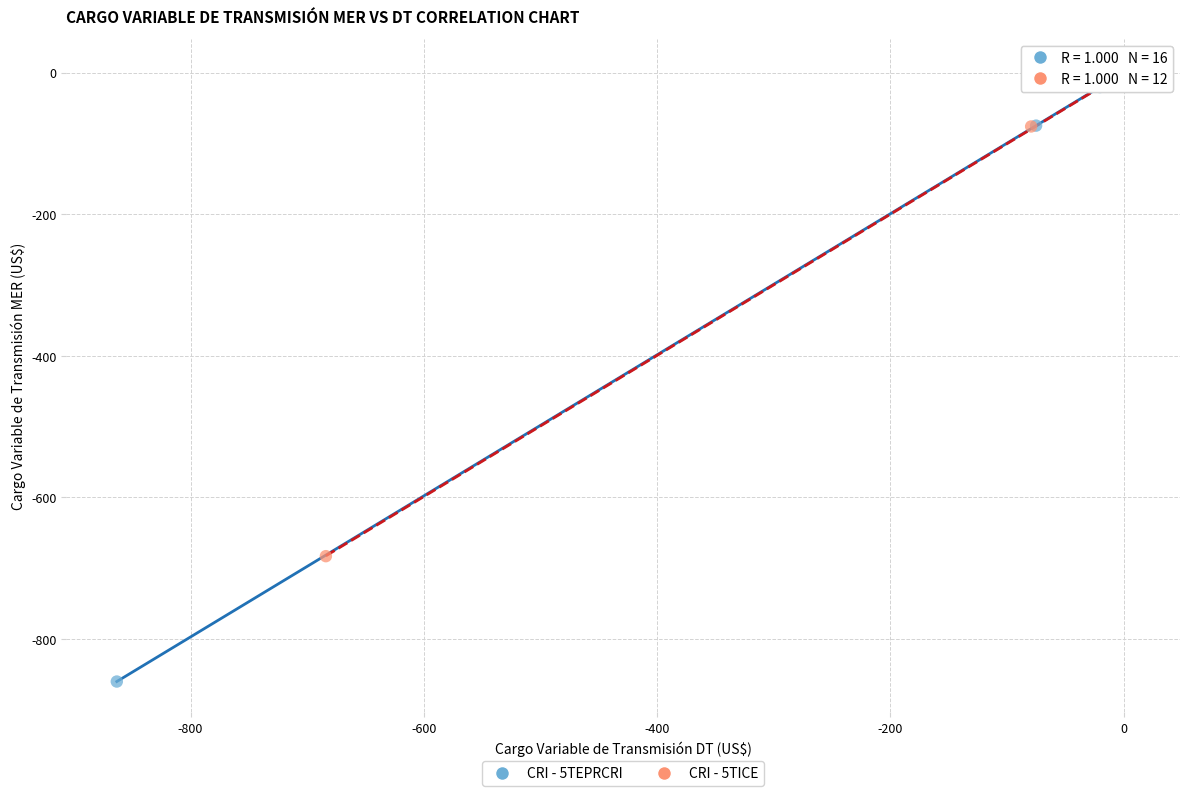

Which series contains the lowest Y value?

CRI - 5TEPRCRI